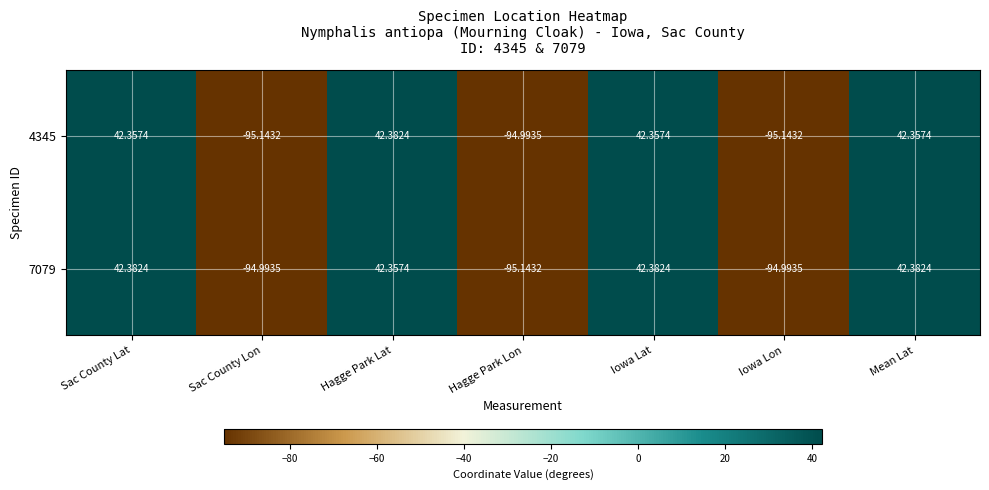

Is the value of 7079 at Hagge Park Lon greater than the value of 4345 at Iowa Lat?

No